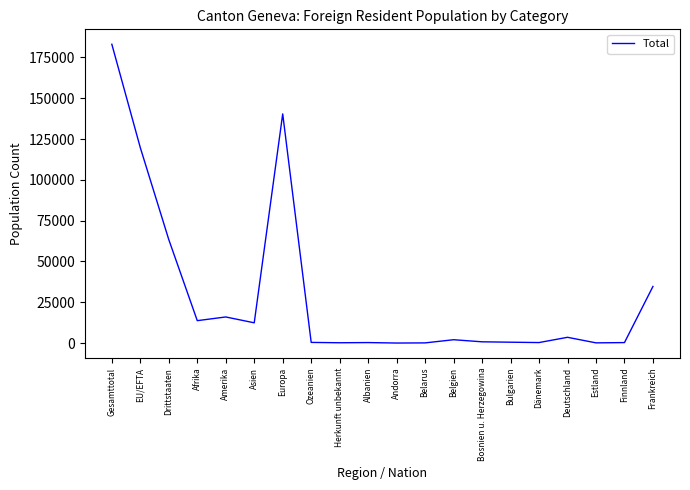

What is the difference between the maximum and minimum values?

183069